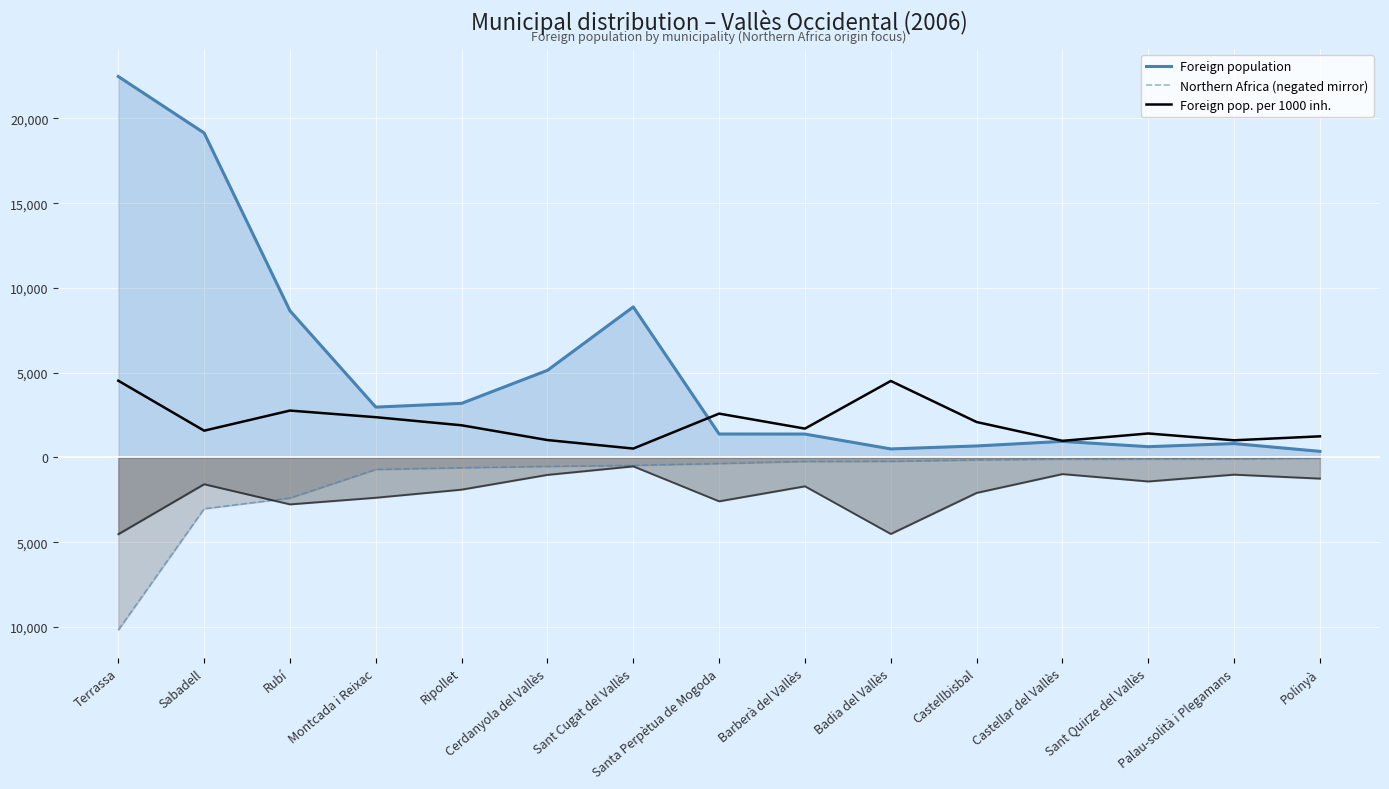

True or false: Northern Africa (negated mirror) has a value of -365 at Badia del Vallès.

False